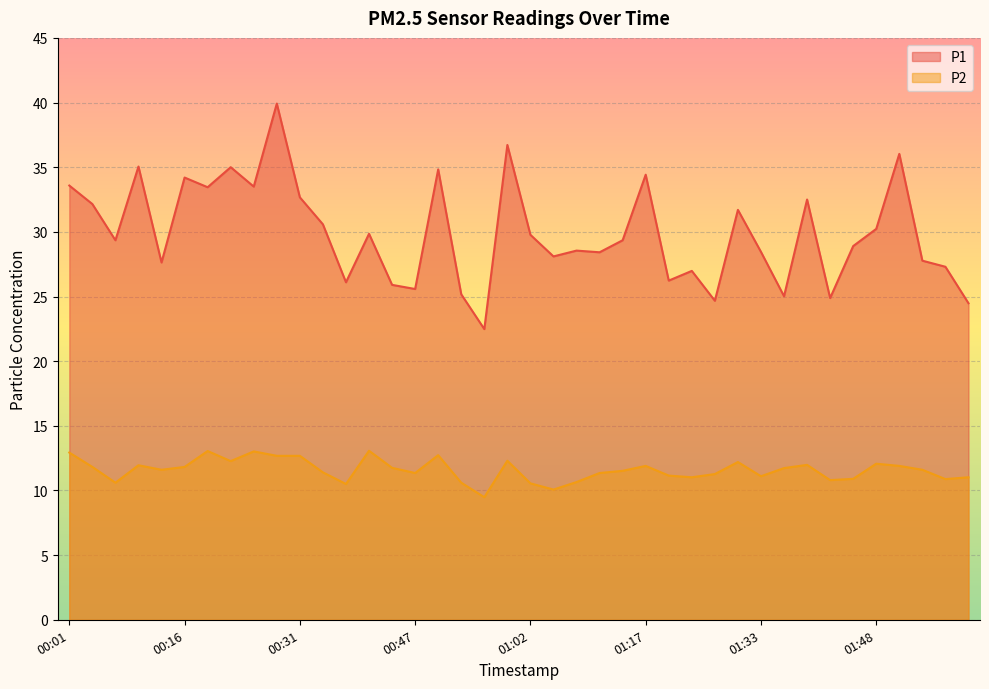

What is the difference between the highest and lowest values at 00:38?

15.6